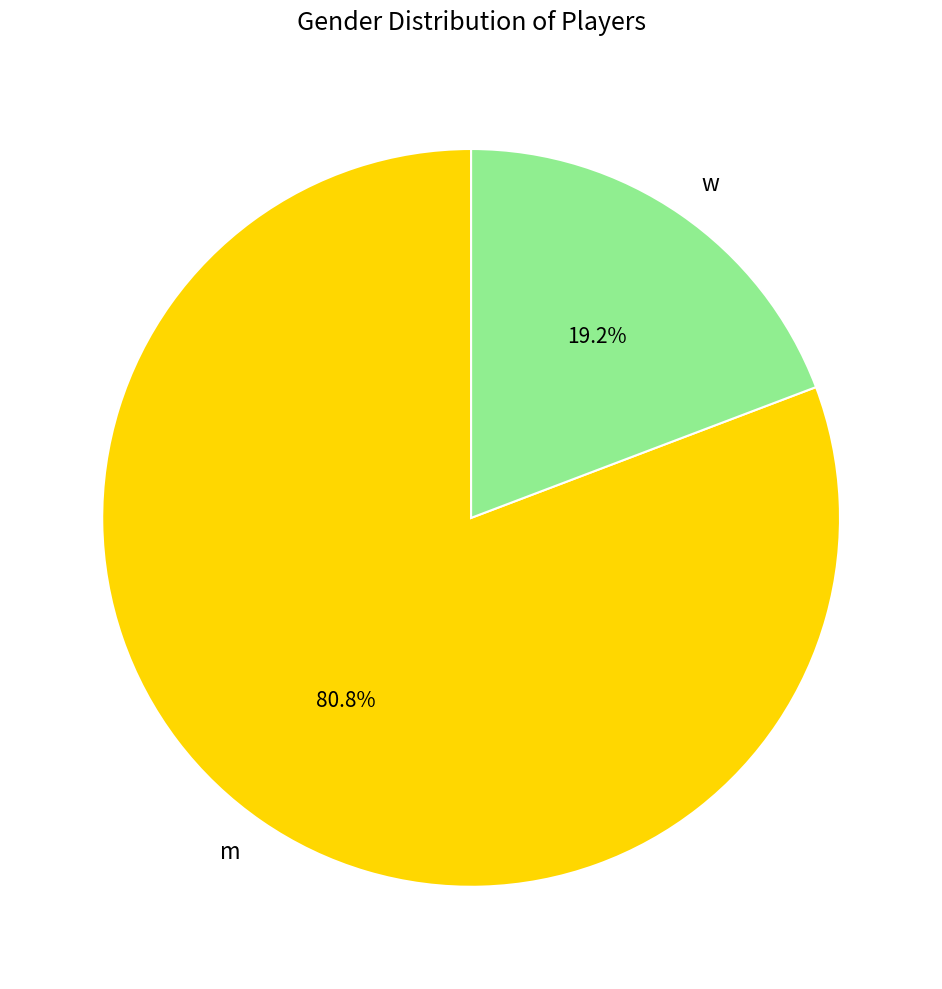

Which slice is the largest?

m